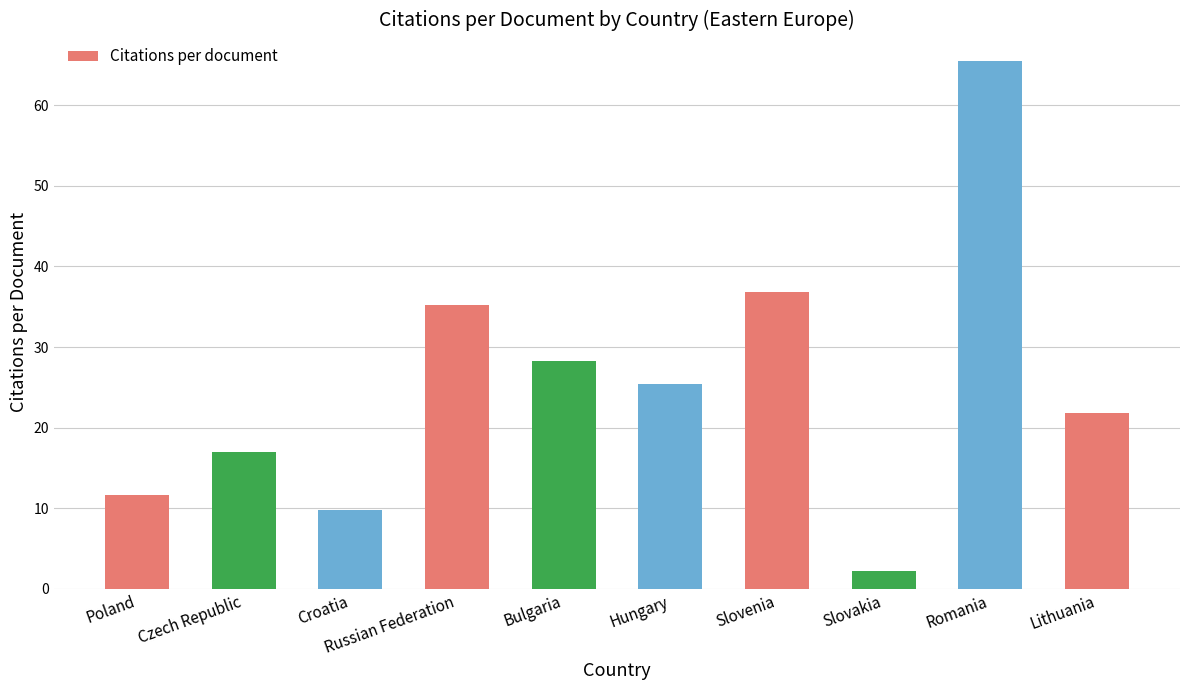

What is the approximate value at Lithuania?

21.8